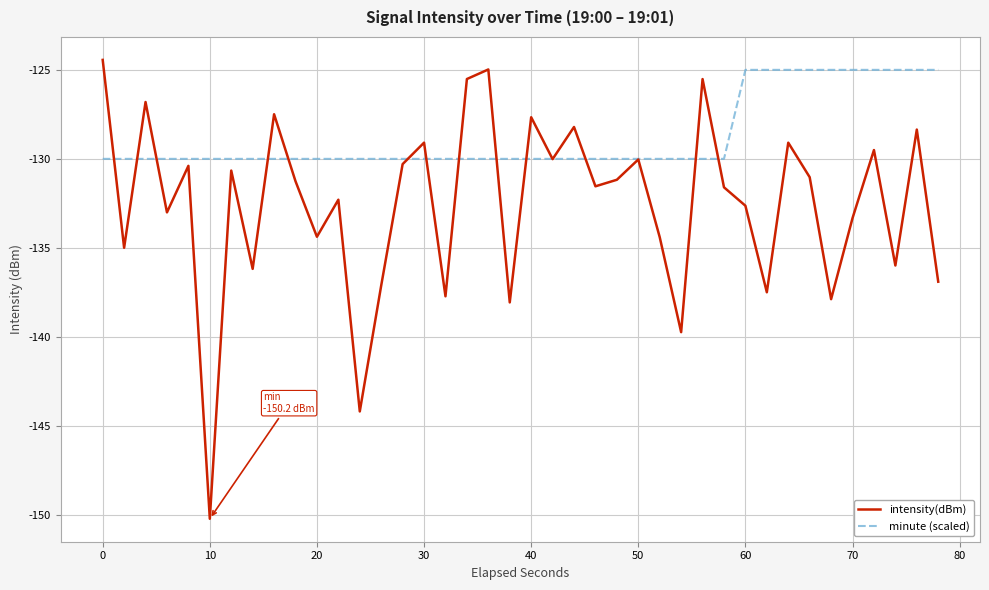

List the series in order of their overall mean, highest first.

minute (scaled), intensity(dBm)